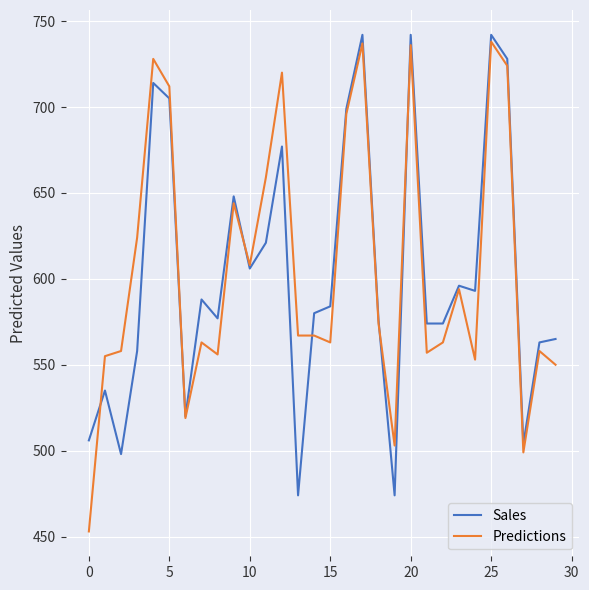

What is the minimum value shown in the chart?

453